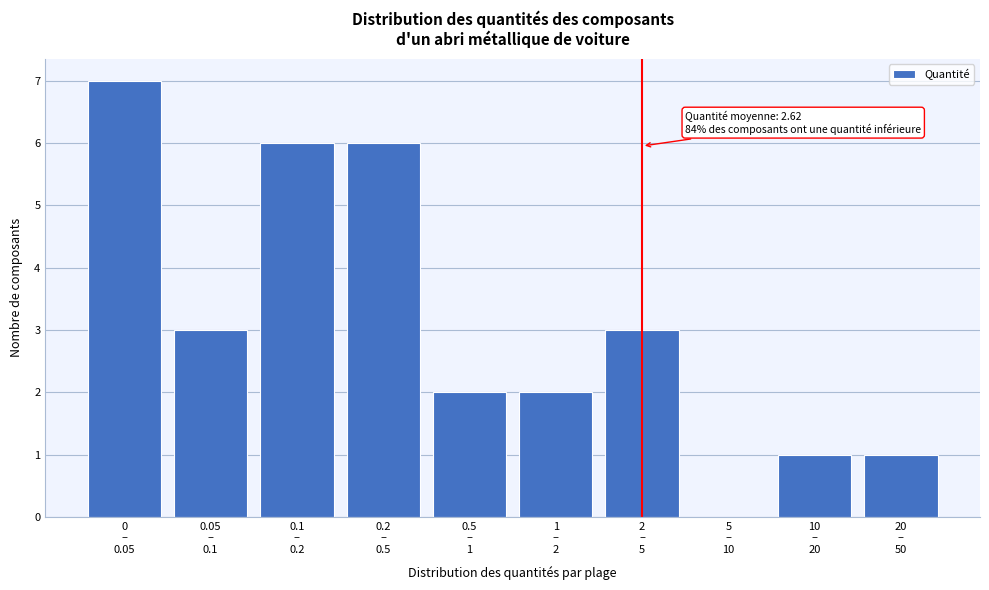

What is the maximum value shown in the chart?

7